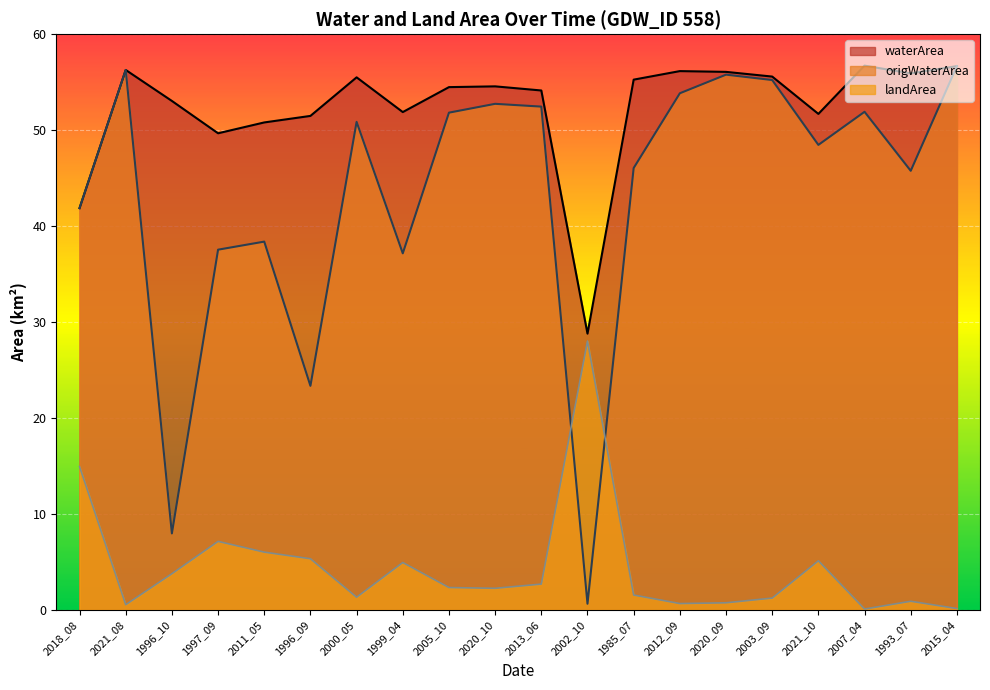

What is the difference between the waterArea values at 2011_05 and 1996_10?

2.2